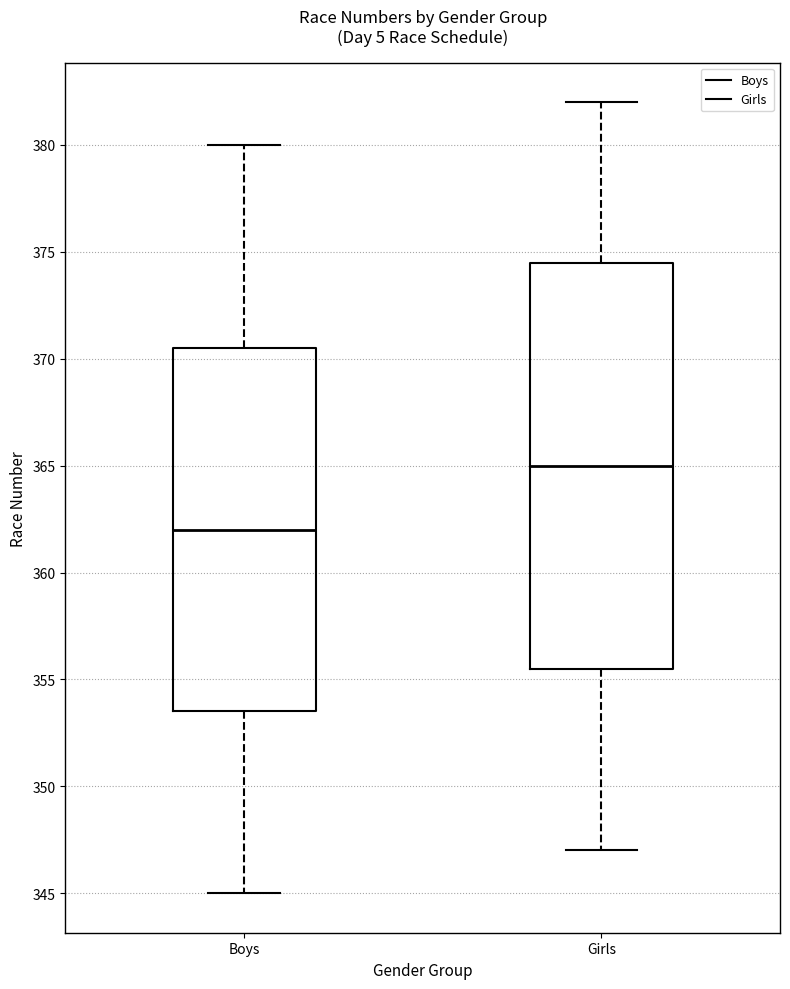

Which box has the lowest median line?

Boys